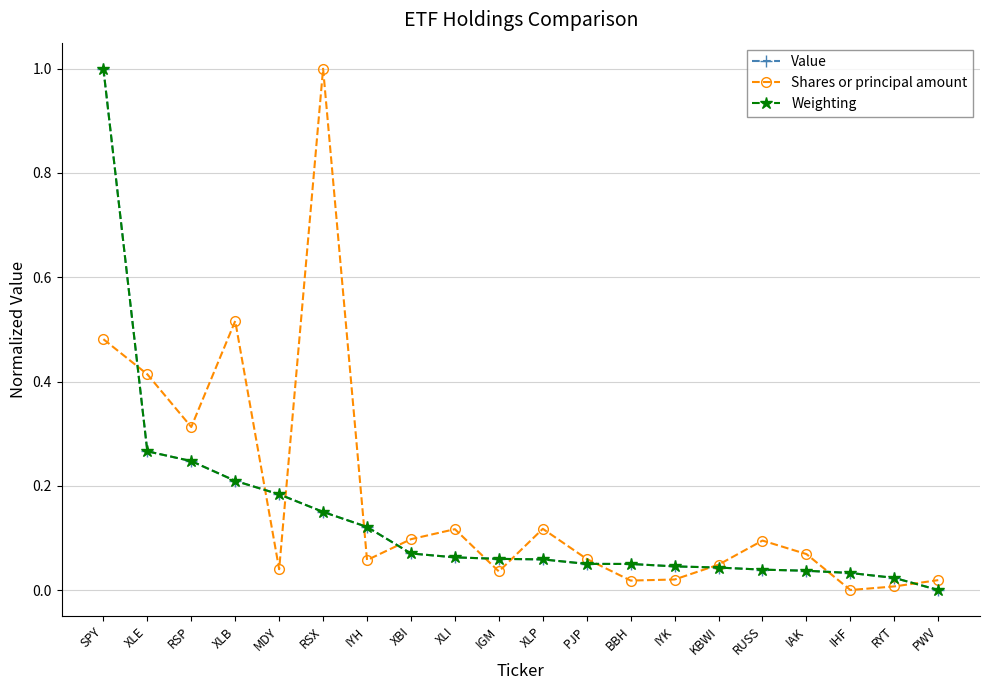

What is the difference between the maximum and second lowest values in the Value series?

1.0